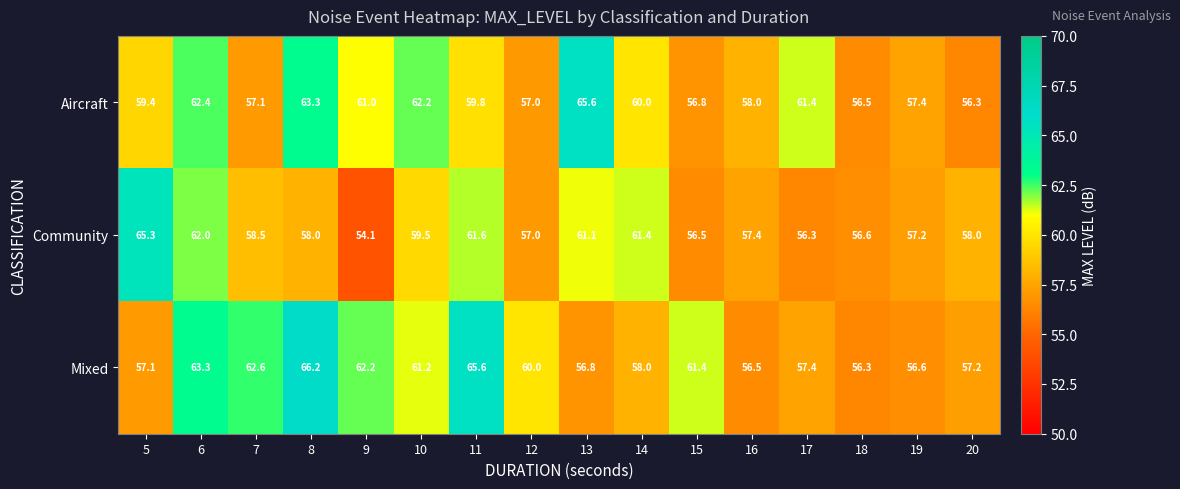

At which category is the sum across all series the highest?

6